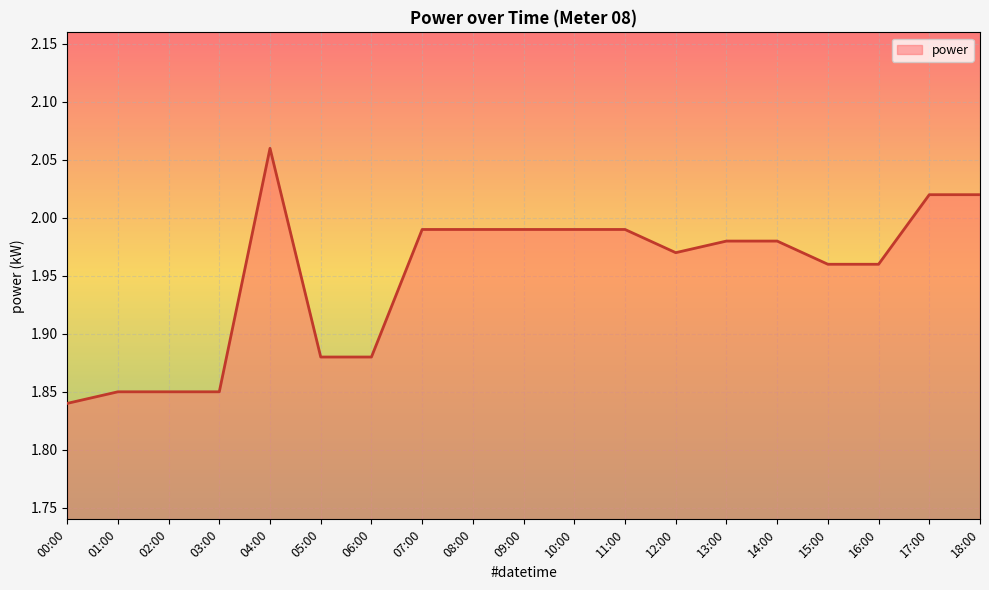

Where is the data nearest to the value 1?

00:00